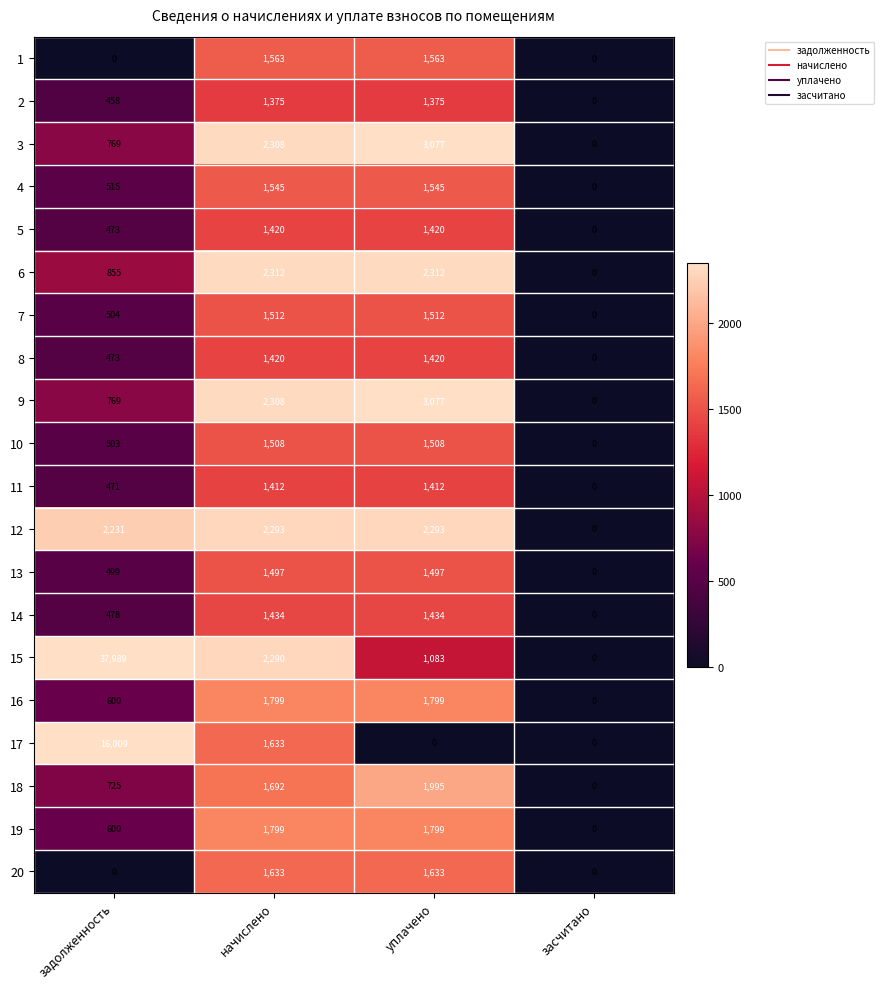

Where is 11 nearest to the value 706?

задолженность